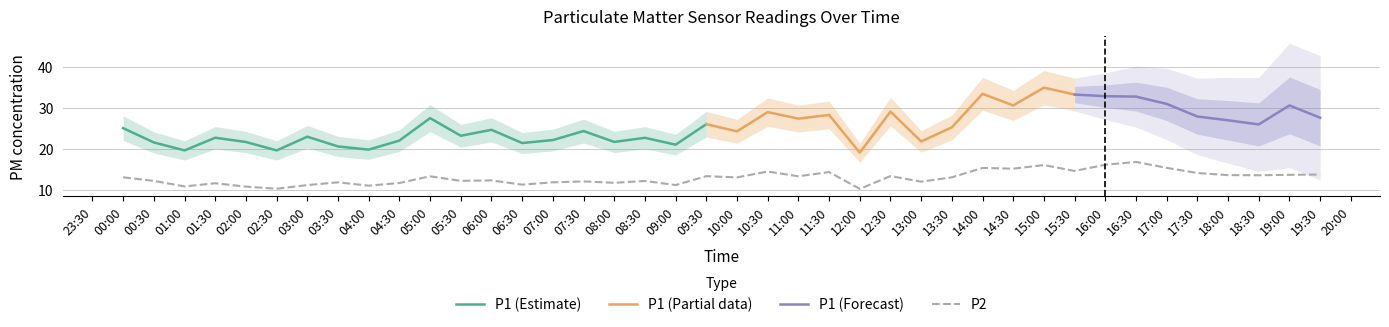

What is the change in value from 00:30 to 13:30?

+0.9